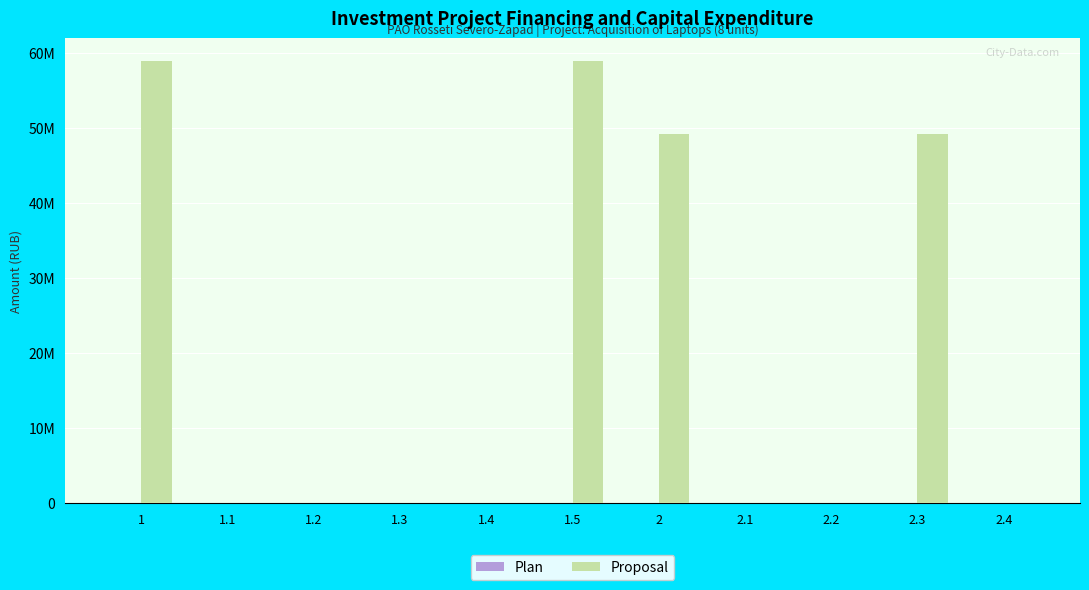

Are the bars horizontal?

No